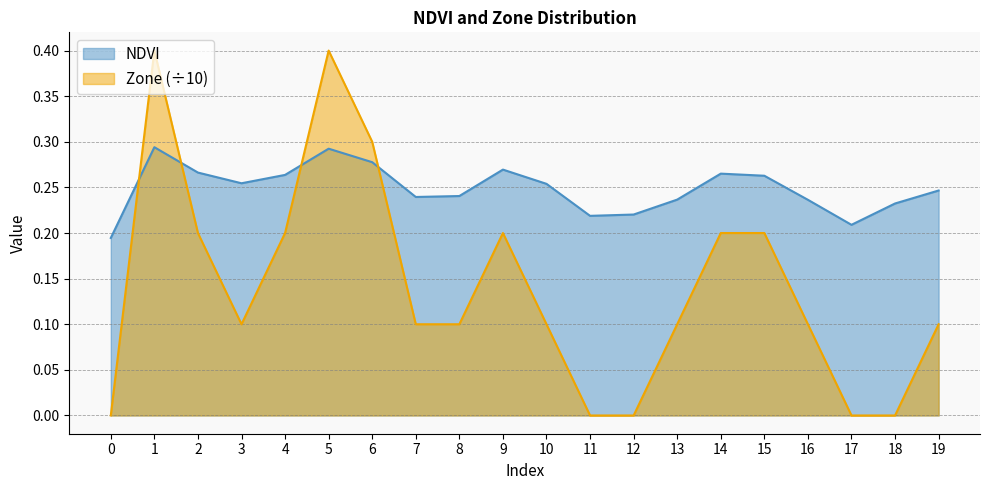

After their last crossing, which series has the higher values: NDVI or Zone?

NDVI